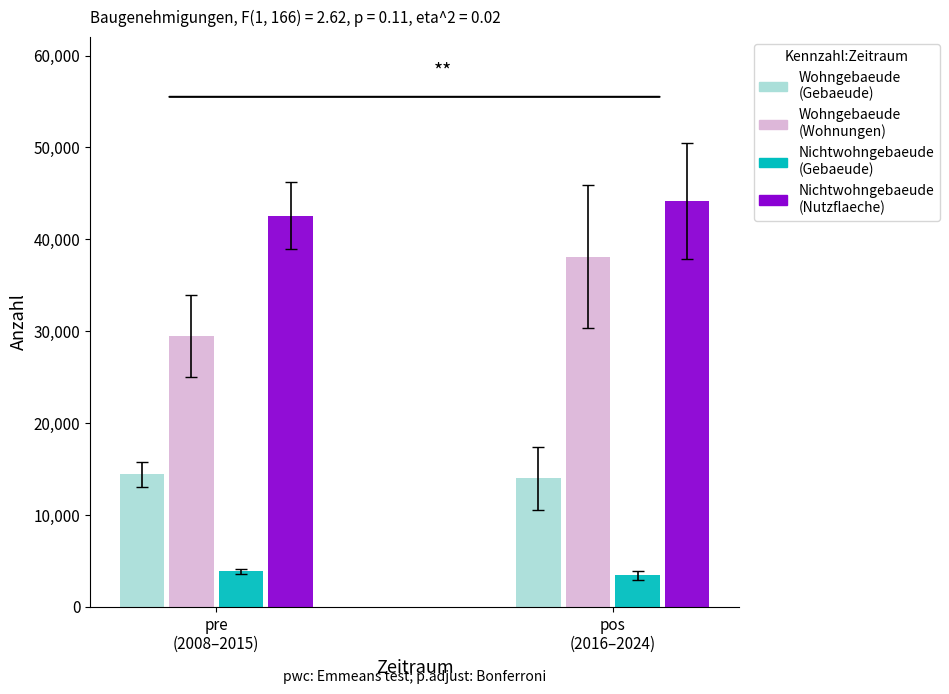

List the series in order of their peak value, lowest first.

Nichtwohngebaeude (Gebaeude), Wohngebaeude (Gebaeude), Wohngebaeude (Wohnungen), Nichtwohngebaeude (Nutzflaeche 100m2)